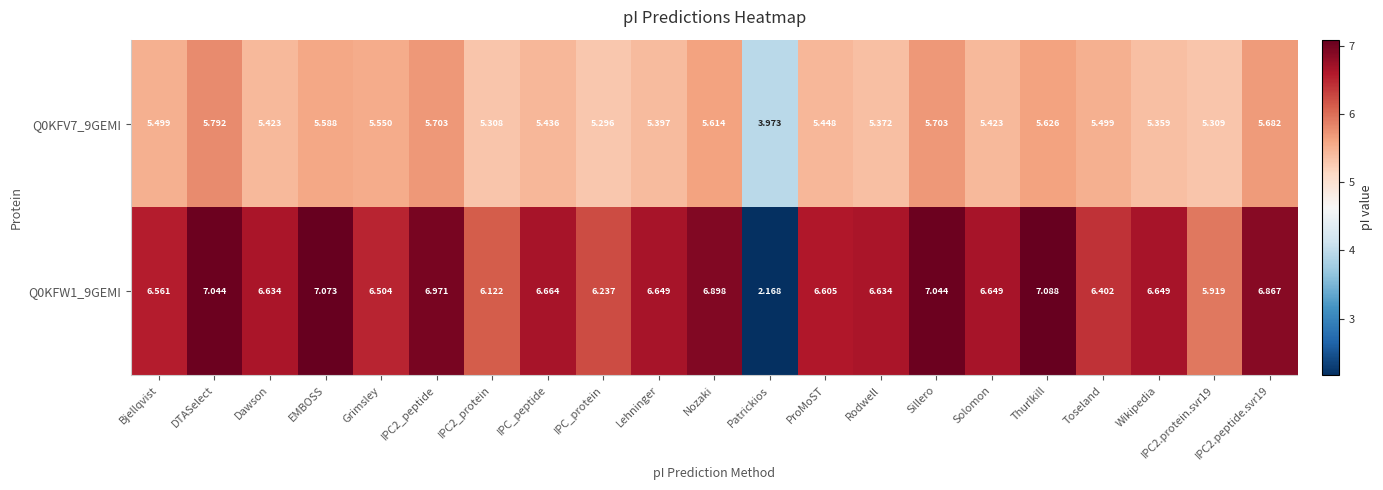

What is the total value across all series at ProMoST?

12.1